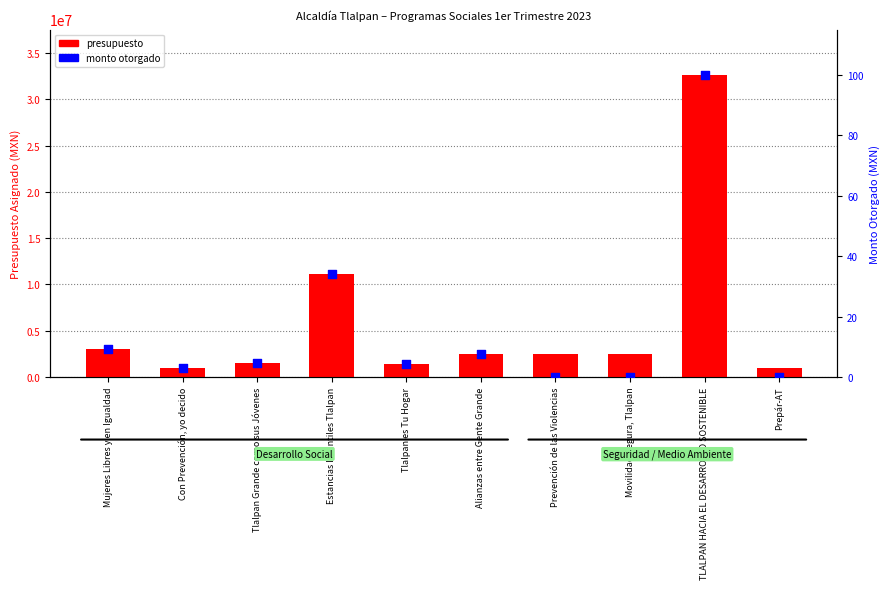

Is the value of presupuesto at Con Prevención, yo decido greater than the value of monto otorgado at Alianzas entre Gente Grande?

Yes